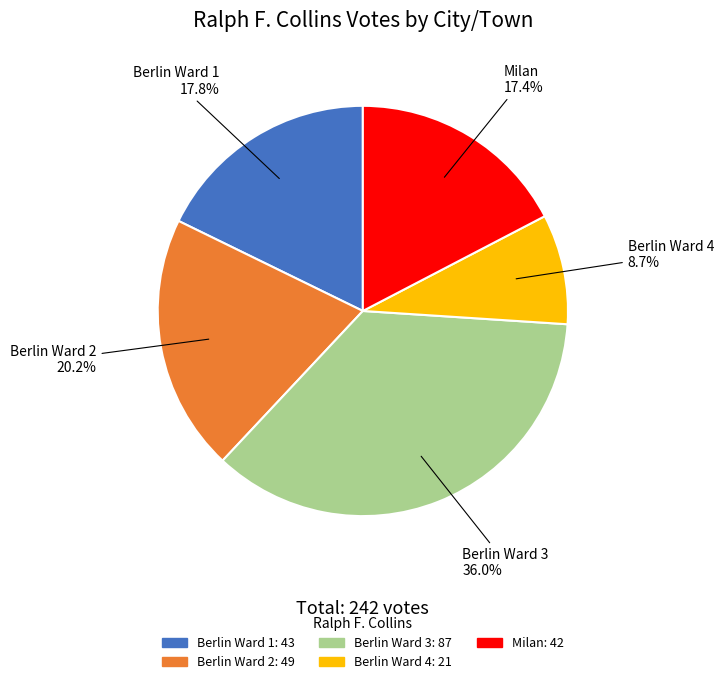

Does Berlin Ward 2 account for over 50% of the chart?

No